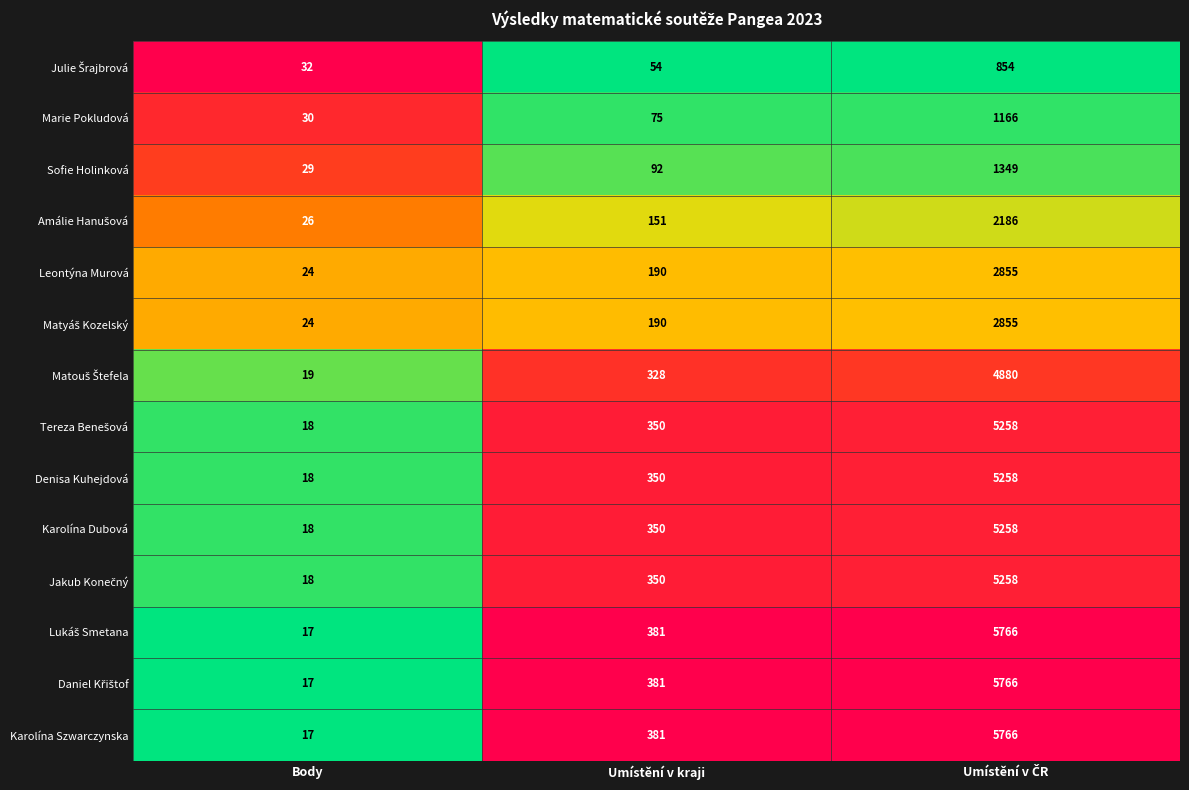

What is the average value of the Sofie Holinková series?

490